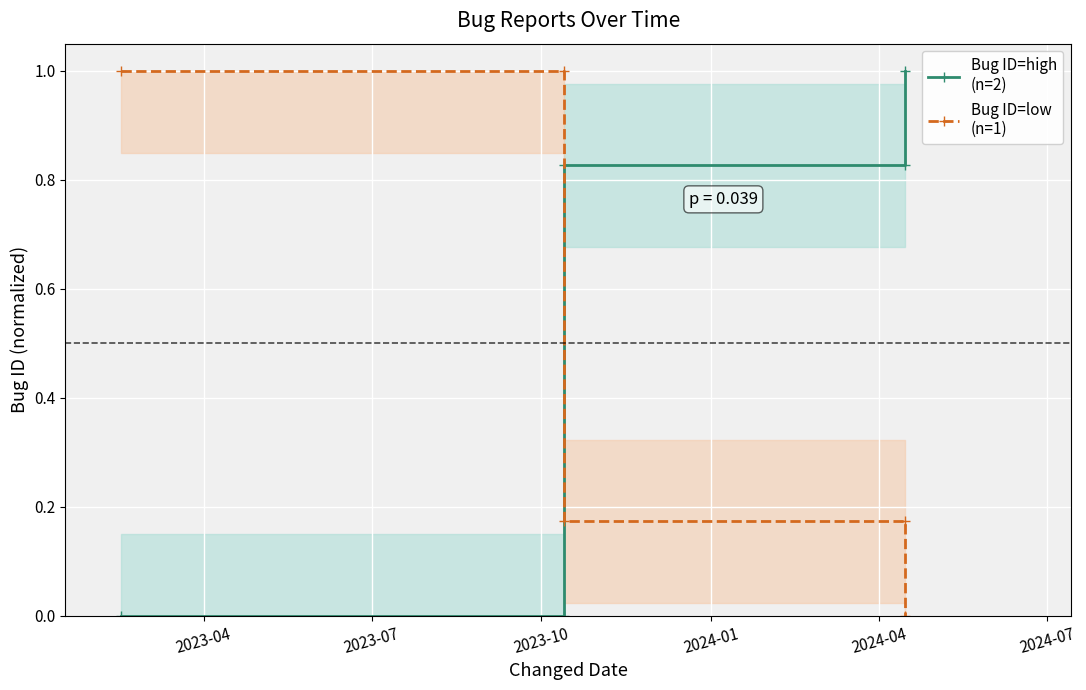

At which label is Bug ID=high
(n=2) closest to 0?

2023-04